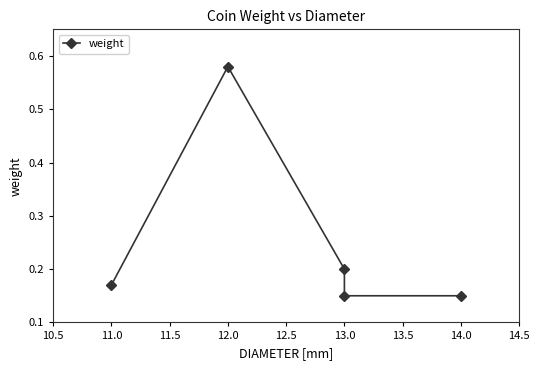

Reading left to right, what are all the values shown in this chart?

0.2	0.6	0.2	0.1	0.1